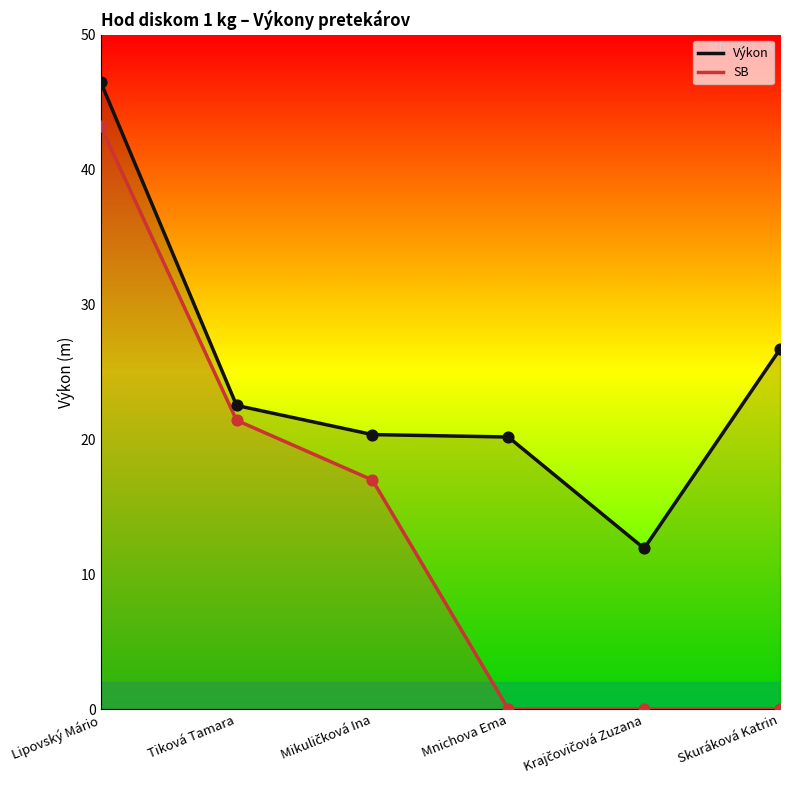

What is the total value across all series at Tiková Tamara?

43.9